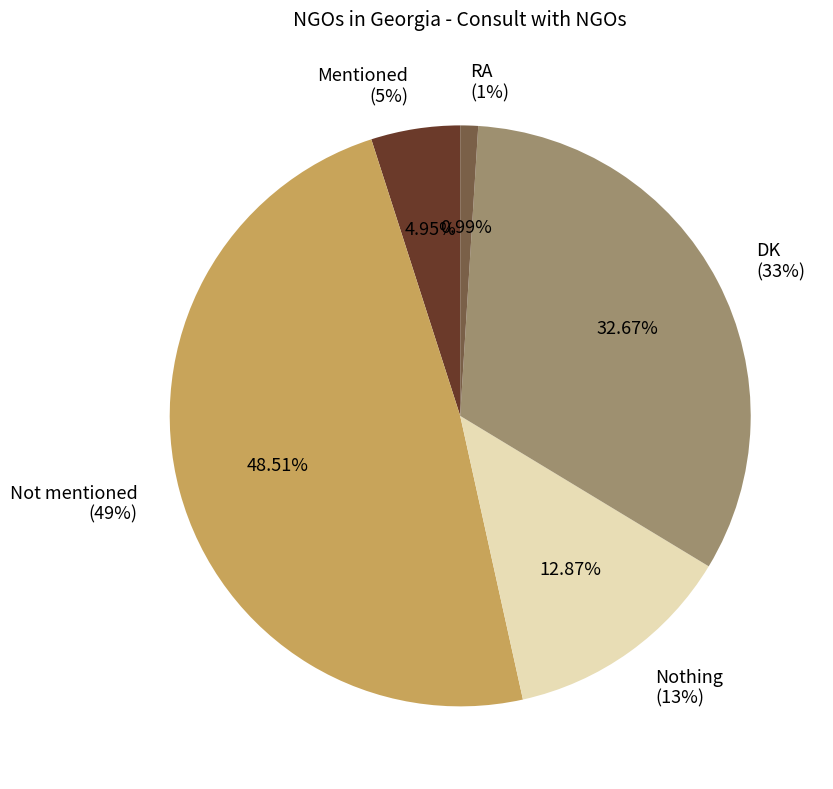

Do Not mentioned and Nothing together represent more than half of the pie?

Yes